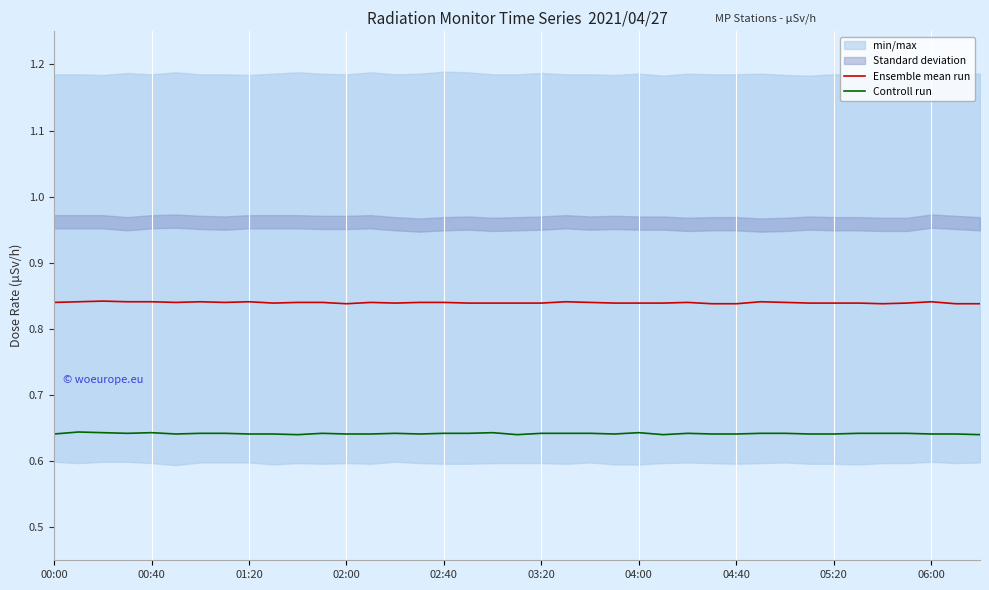

What is the lowest value of the Ensemble mean run series?

0.8